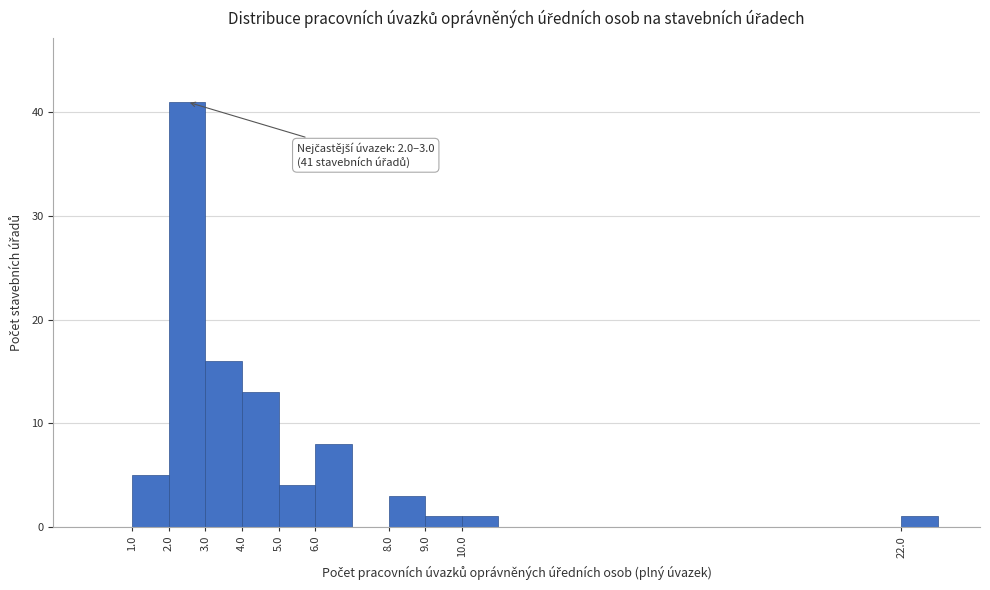

Over which range of the x-axis is the bar tallest?

2 to 3